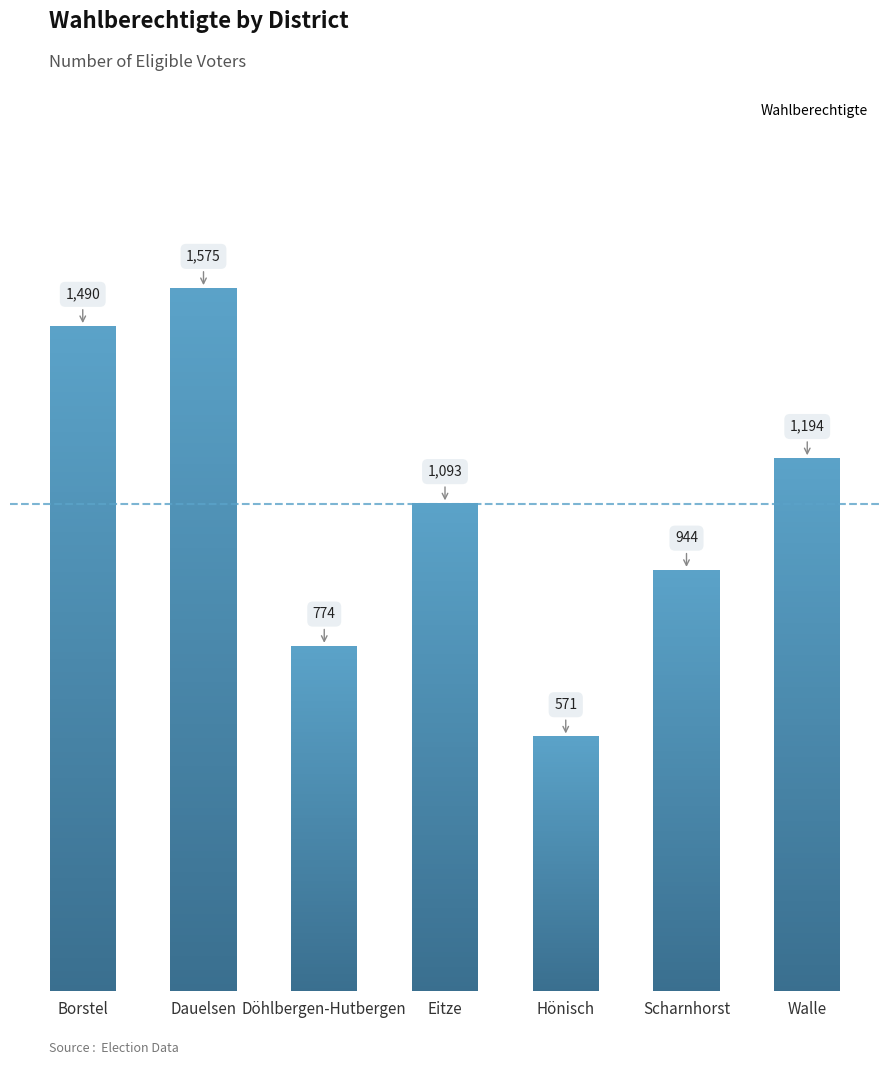

Rank the categories by value from lowest to highest.

Hönisch, Döhlbergen-Hutbergen, Scharnhorst, Eitze, Walle, Borstel, Dauelsen